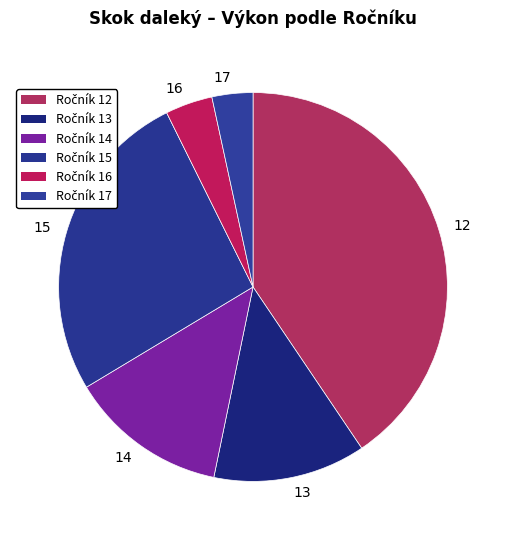

Which slice is the smallest?

17